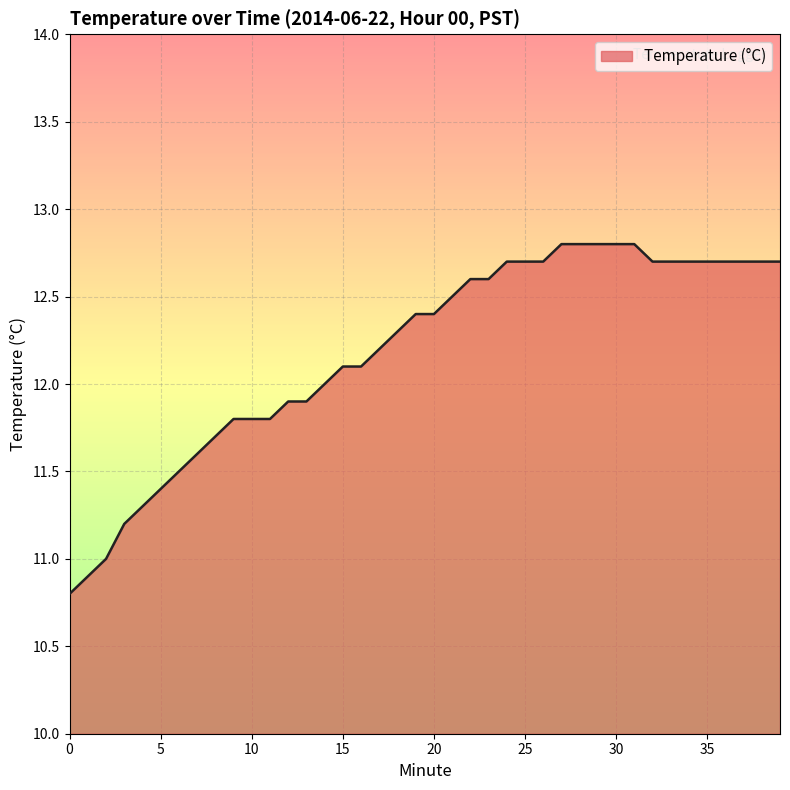

What is the minimum value shown in the chart?

10.8